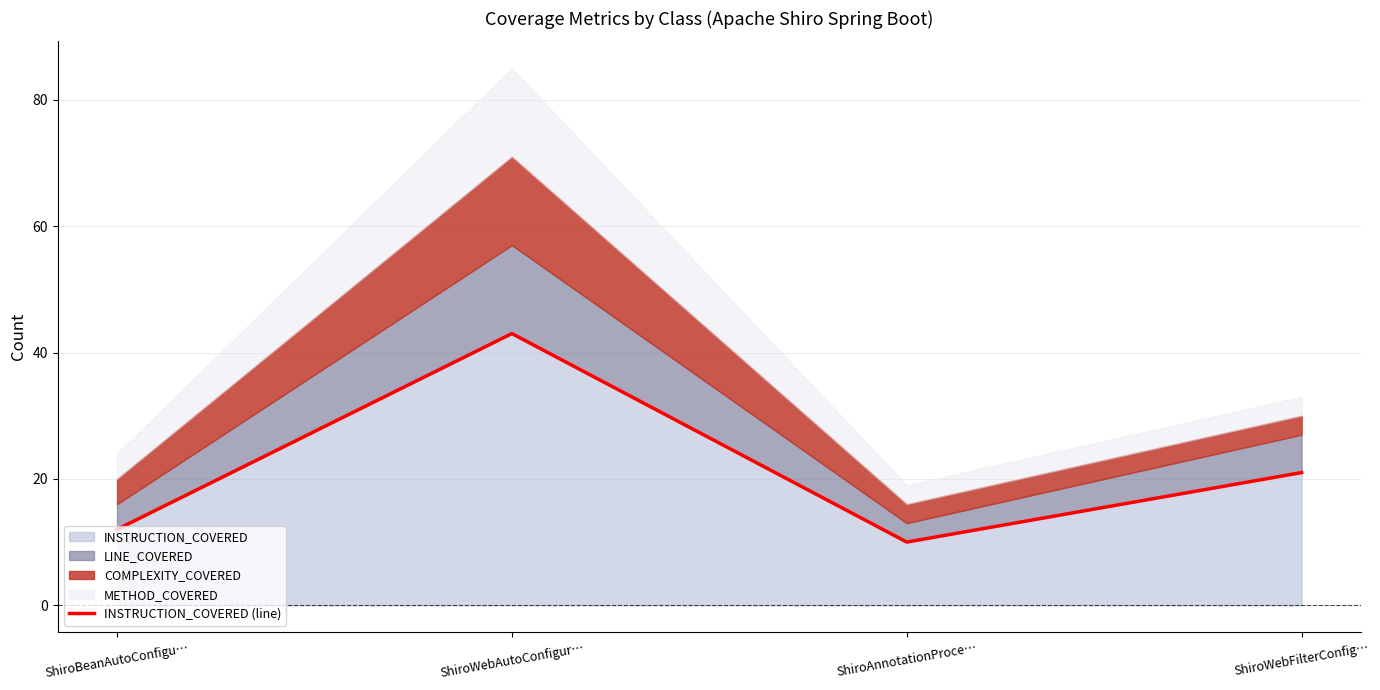

At which category does INSTRUCTION_COVERED reach its first local peak?

ShiroWebAutoConfigur…